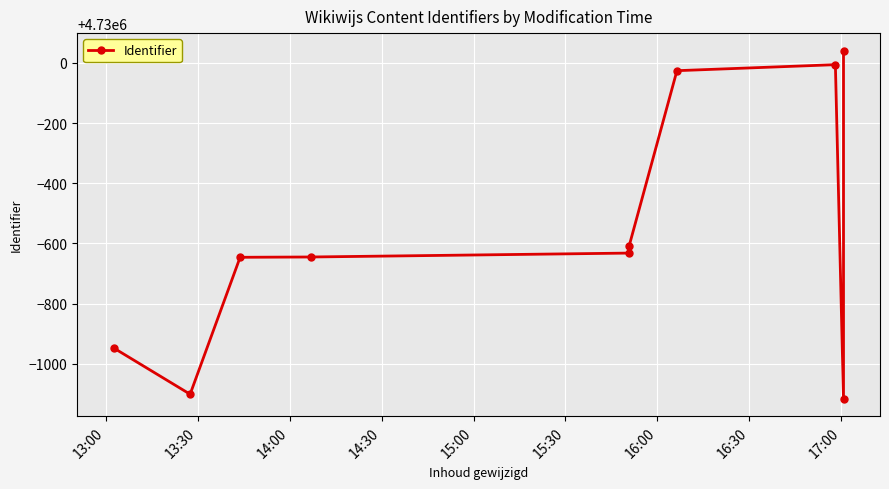

The value at 15:00 is 4729368. True or false?

True